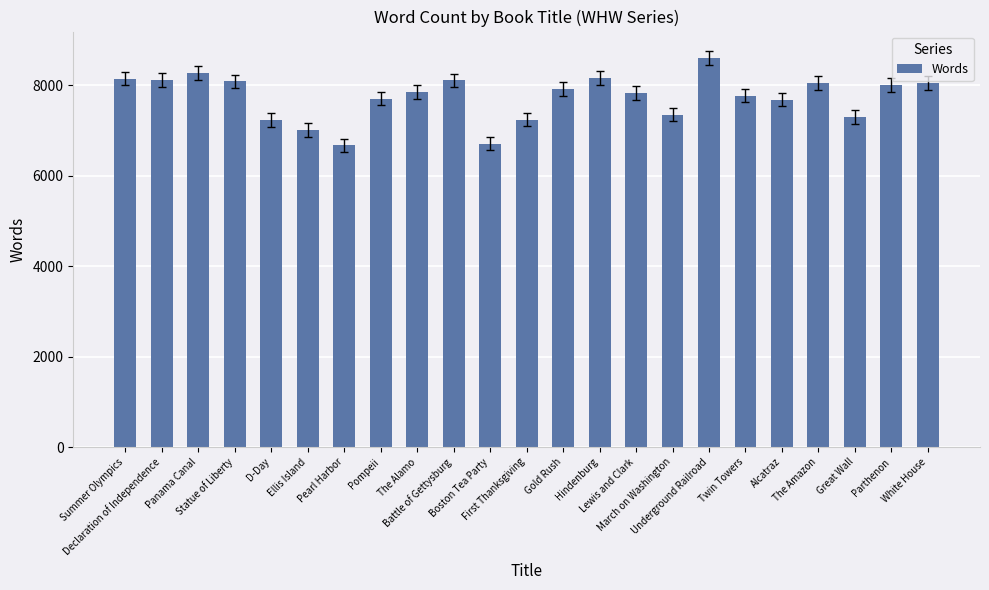

What is the difference between the values at Ellis Island and Summer Olympics?

1132